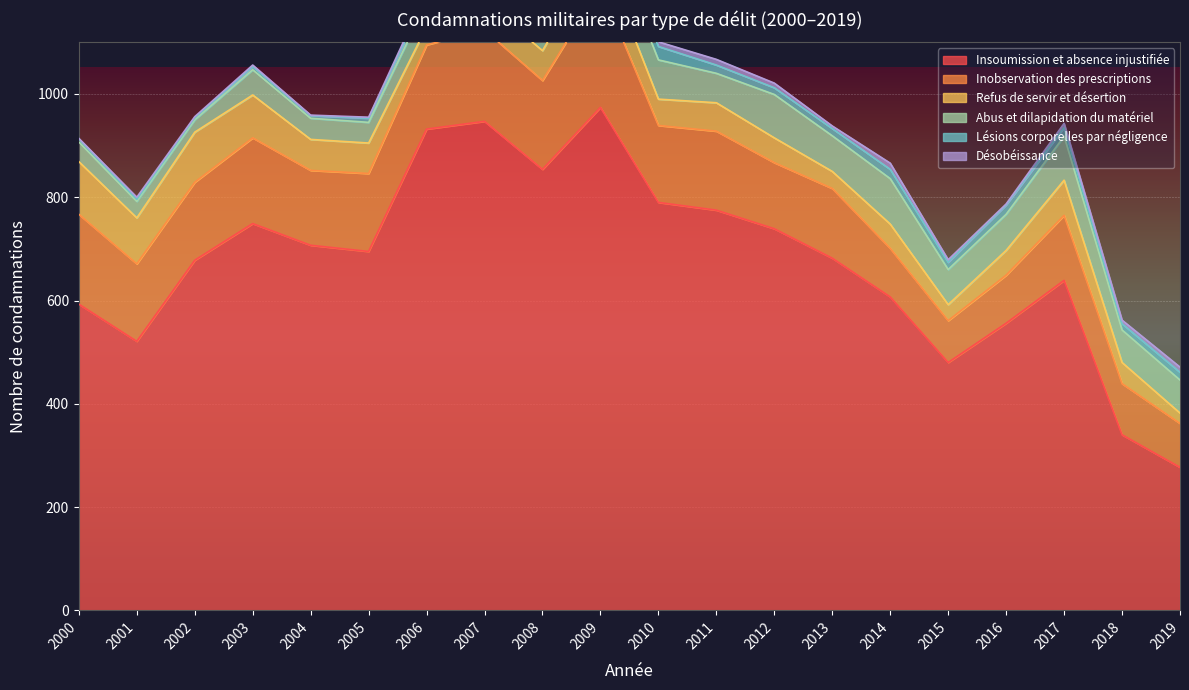

The value of Insoumission et absence injustifiée at 2008 is 854. True or false?

True